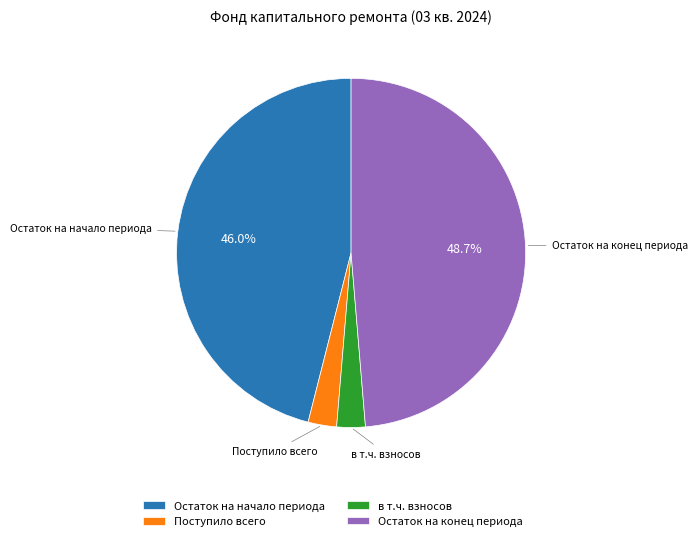

True or false: Остаток на конец периода accounts for 49% of the total.

True